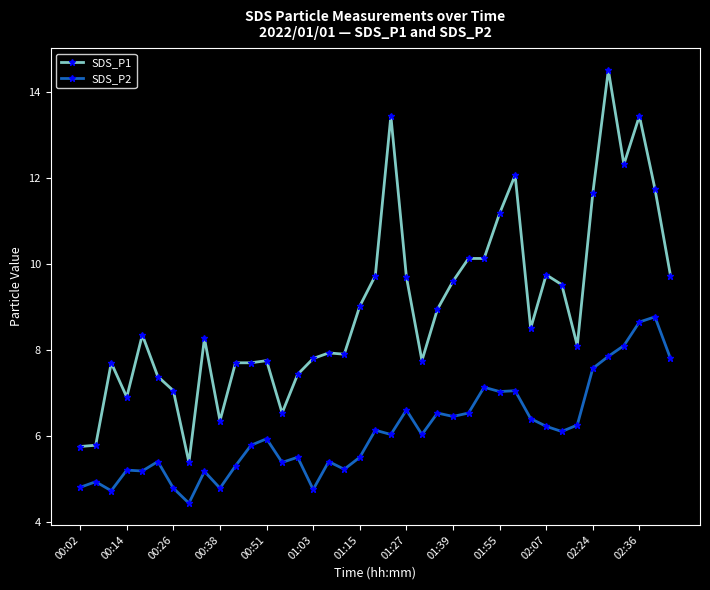

What is the highest value of the SDS_P1 series?

14.5